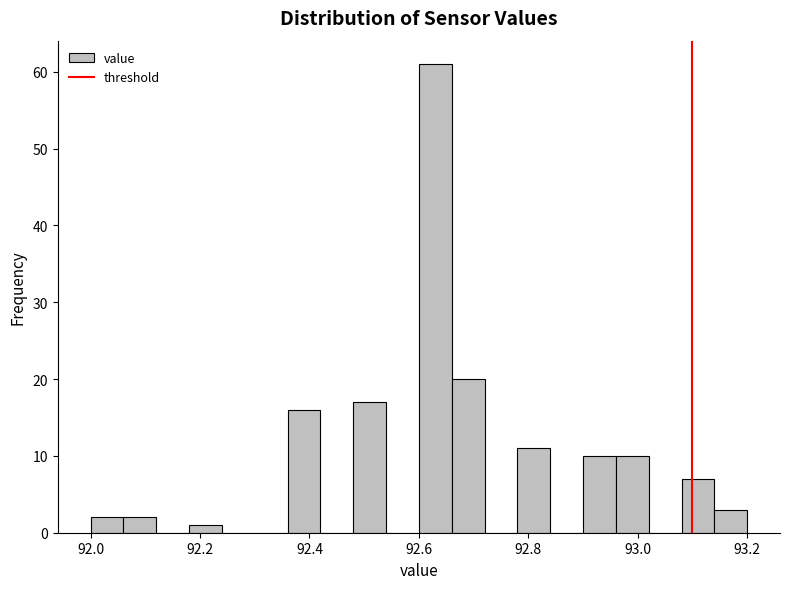

Around what value on the x-axis is the tallest bar? Give the approximate position of its centre, as read against the axis.

92.64